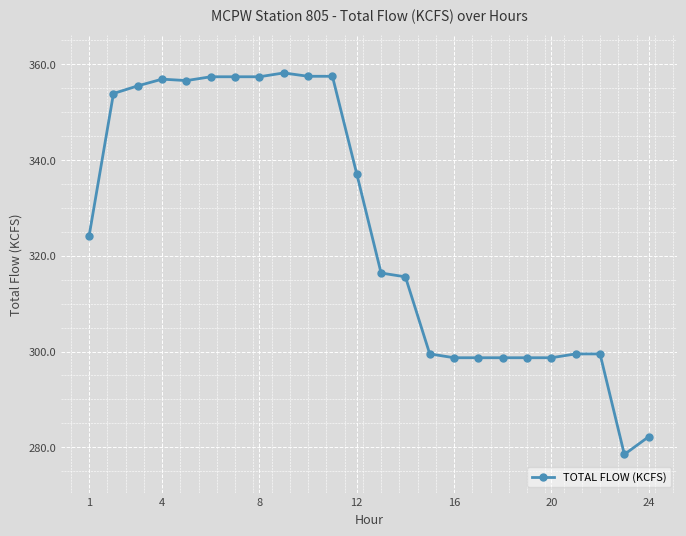

What is the greatest value displayed?

358.2